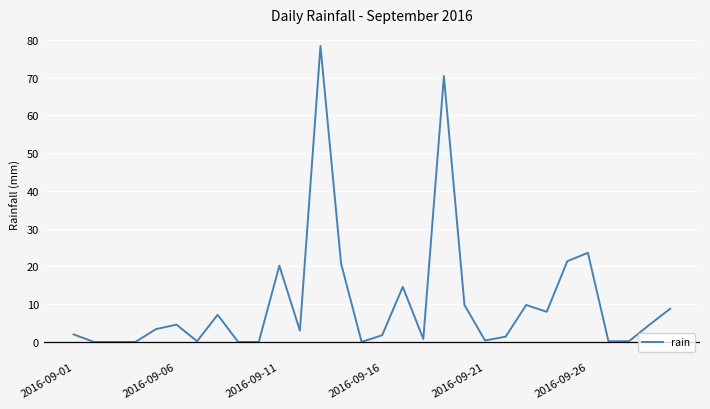

What is the maximum value shown in the chart?

78.4